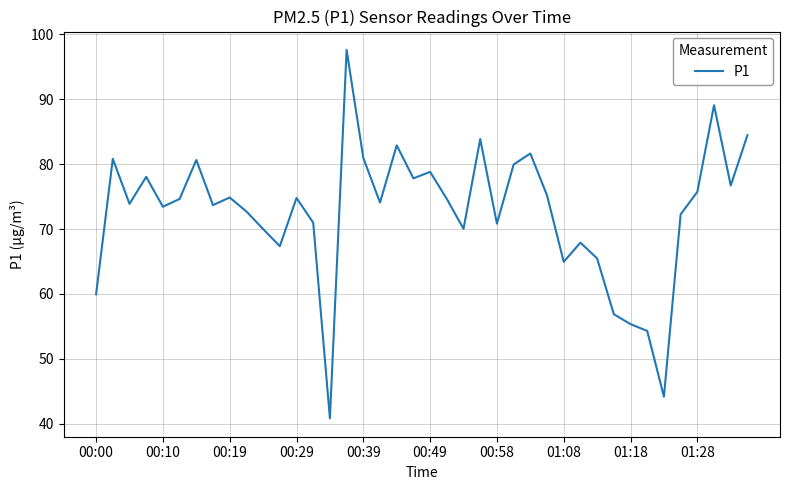

What is the maximum value shown in the chart?

97.6